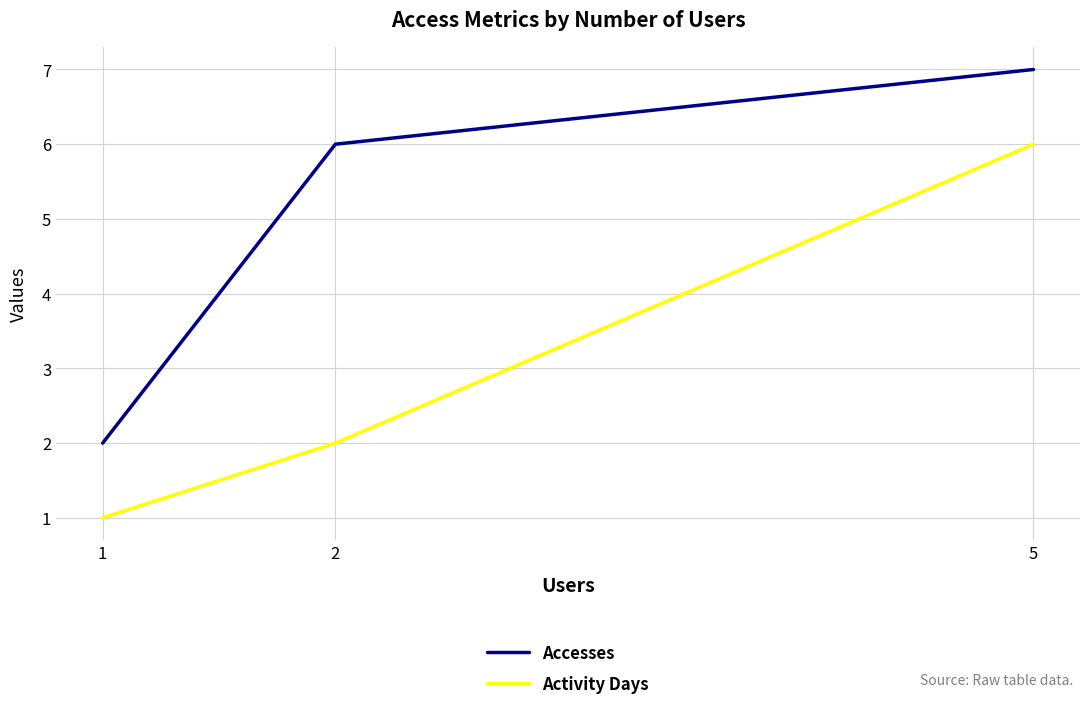

What is the average value of the Activity Days series?

3